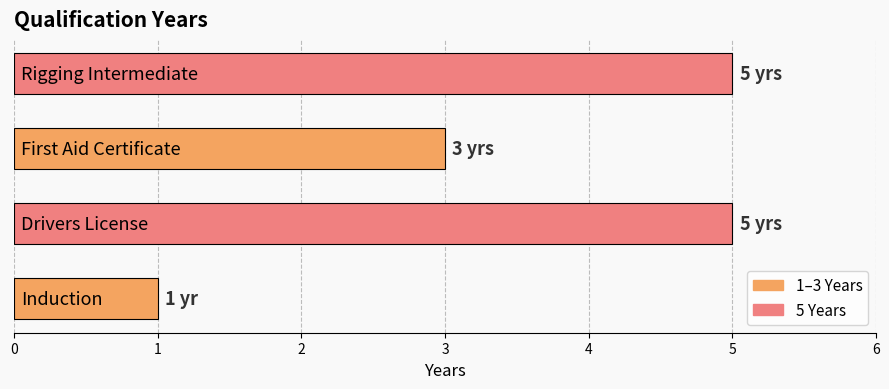

What is the maximum value shown in the chart?

5